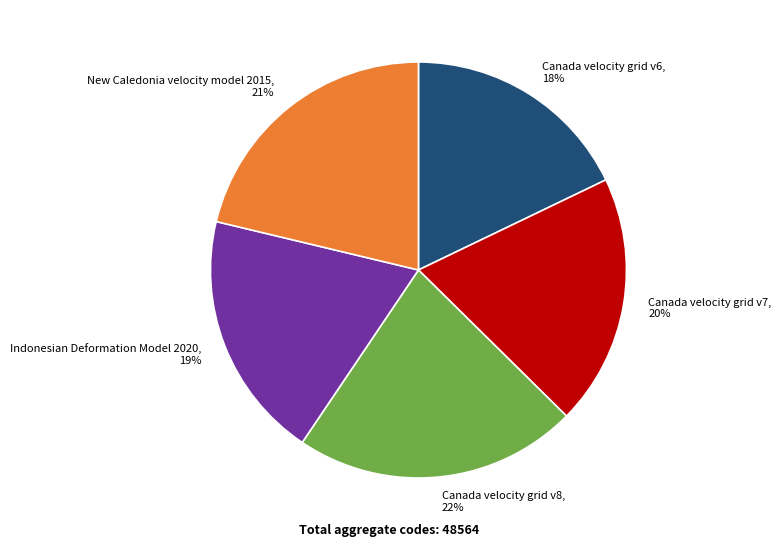

Do Canada velocity grid v6 and New Caledonia velocity model 2015 together represent more than half of the pie?

No